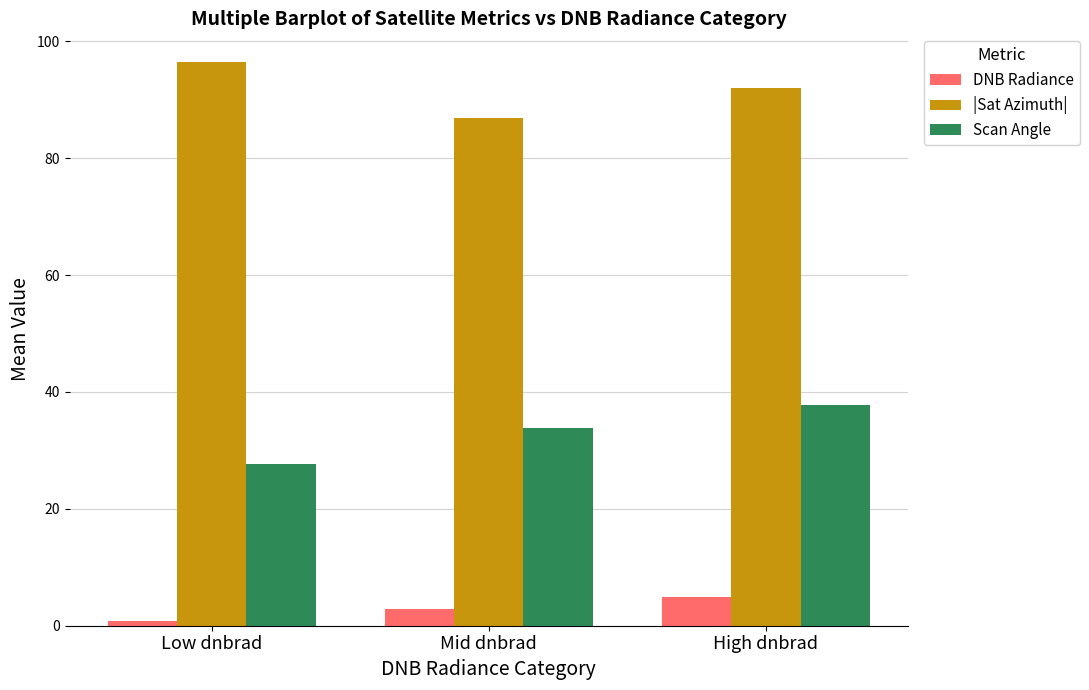

Between Mid dnbrad and High dnbrad, which series saw the biggest shift?

|Sat Azimuth|